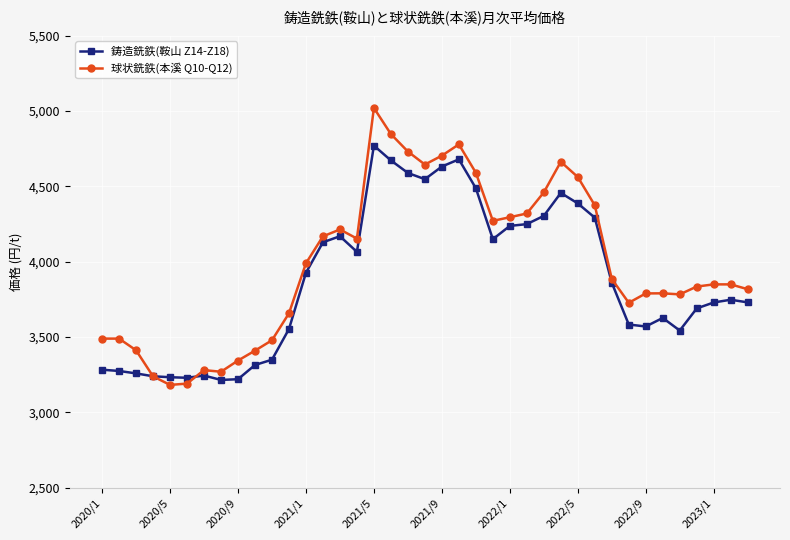

How many lines are shown in the chart?

2